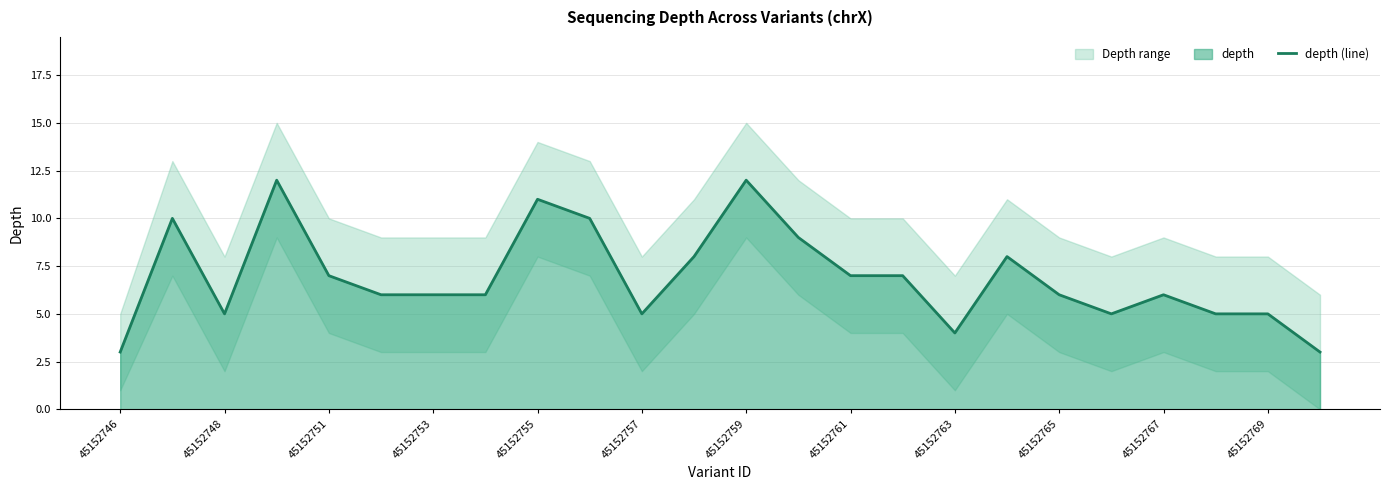

What is the minimum value for depth (line)?

3